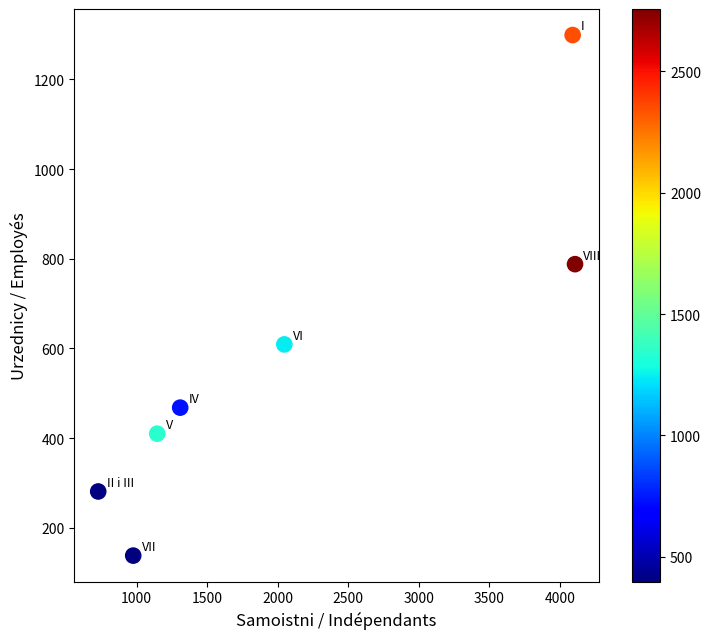

What is the average X value?

2058